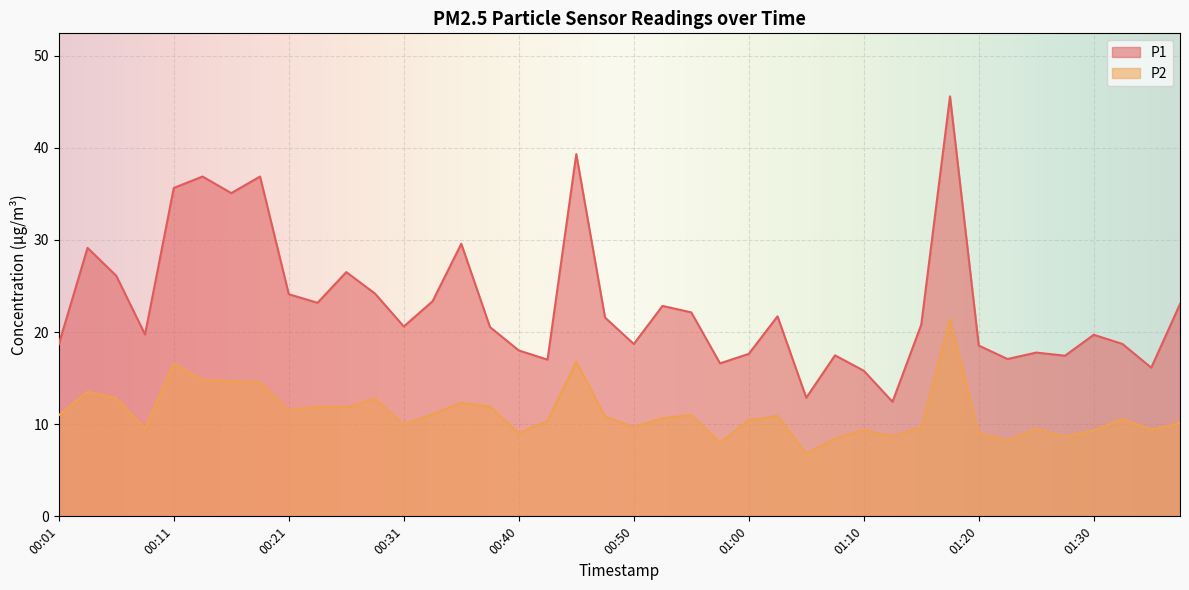

What is the label of the 12th point from the right?

01:10